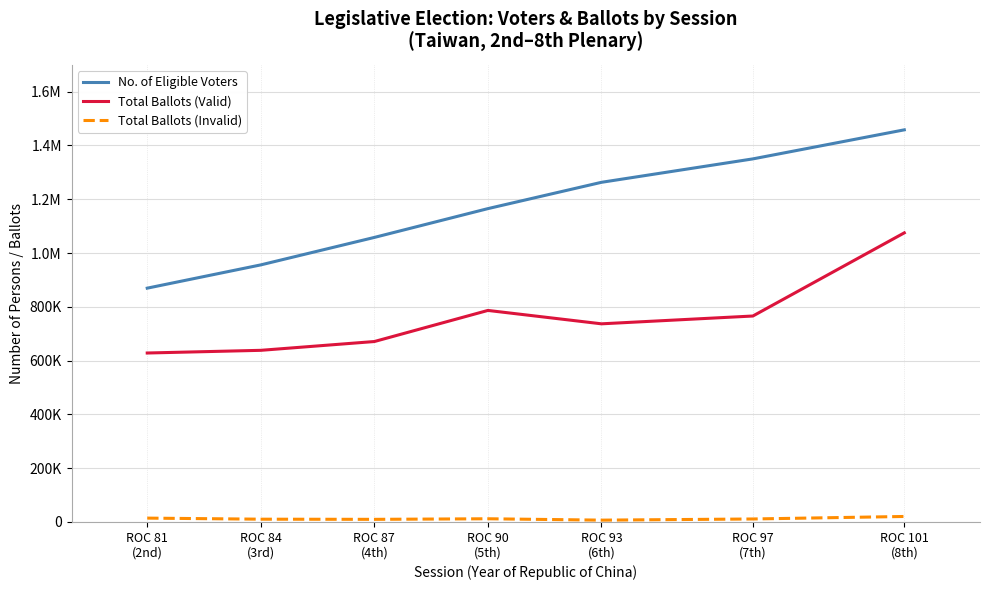

Which has a higher value, ROC 90
(5th) or ROC 93
(6th)?

ROC 93
(6th)